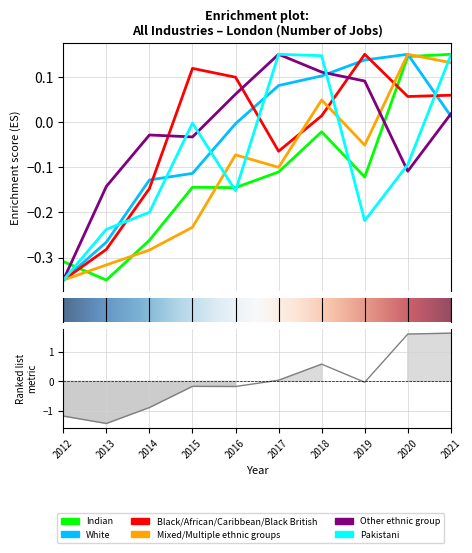

Which has a higher value, 2017 or 2012?

2017